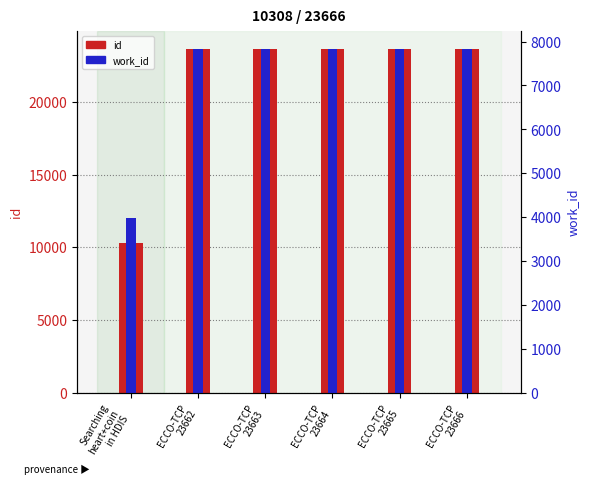

Which series has the largest total across all categories?

id